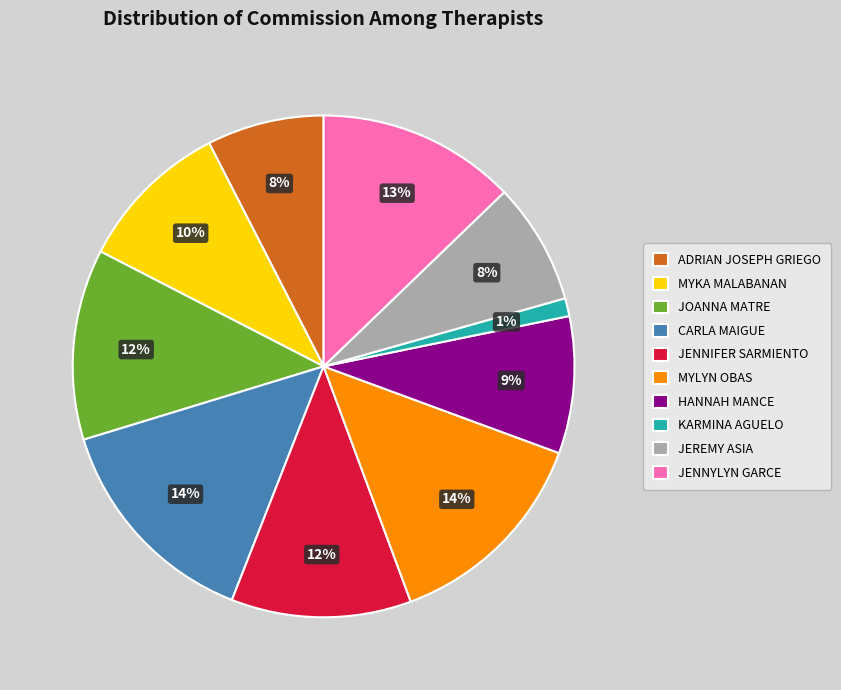

How many segments does this pie chart have?

10